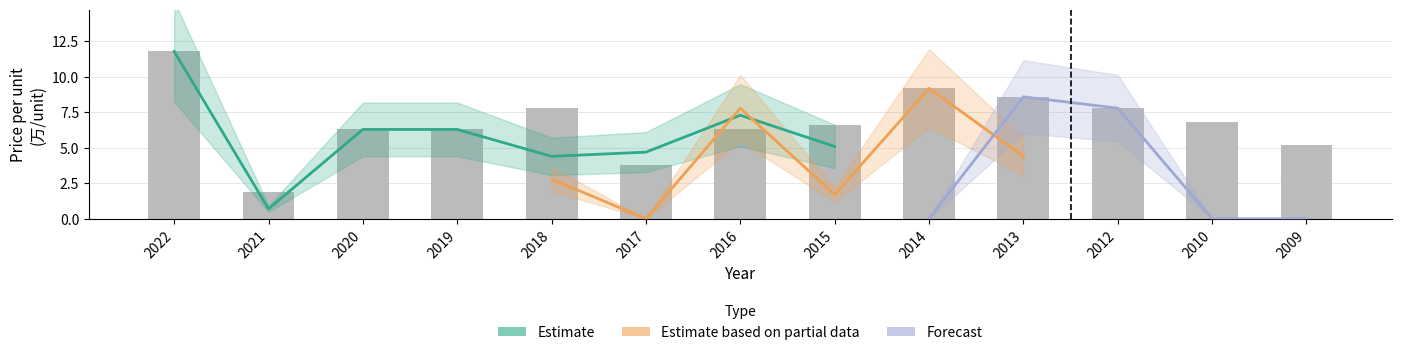

What are all the series names shown in the legend?

Estimate, Estimate based on partial data, Forecast